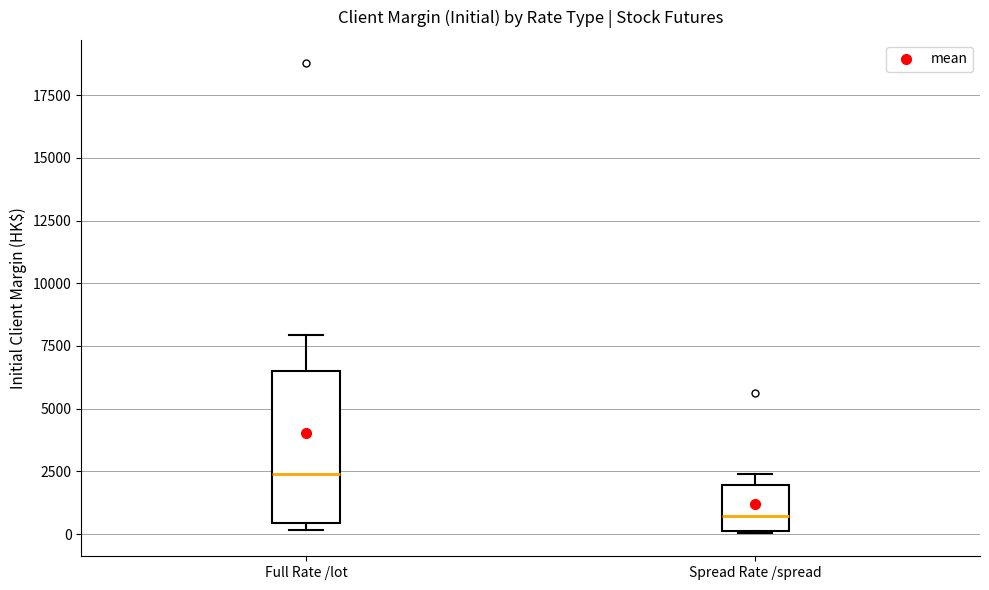

Reading left to right, transcribe this box plot: for each box, give where its median line is, the range the box spans, and where its two whiskers end, as read against the y-axis. The values are not printed on the chart, so give them approximately, as read against the axis.

Full Rate /lot: median 2500, box 500 to 6500, whiskers 0 to 8000
Spread Rate /spread: median 500, box 0 to 2000, whiskers 0 to 2500